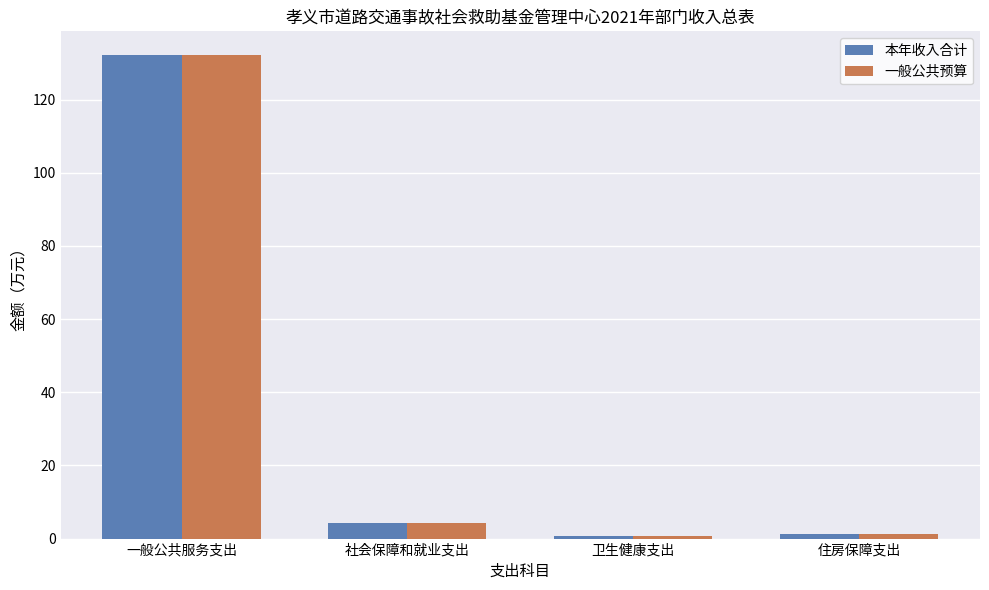

What is the sum of all 一般公共预算 values?

138.2